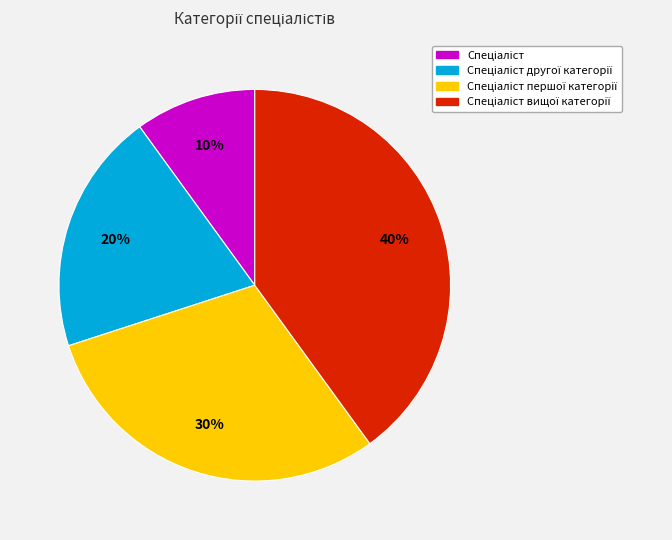

Is there a majority slice in this chart?

No